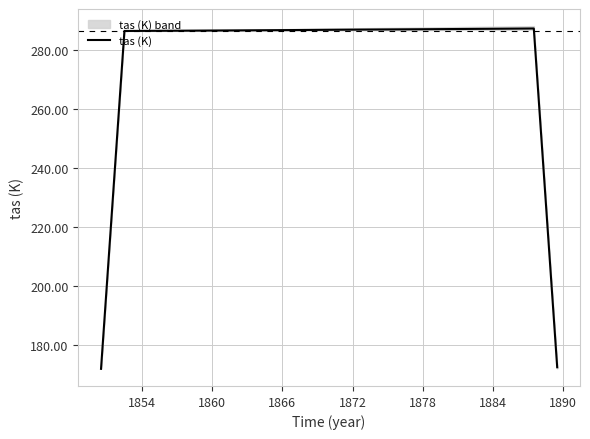

What is the minimum value for tas (K)?

172.0